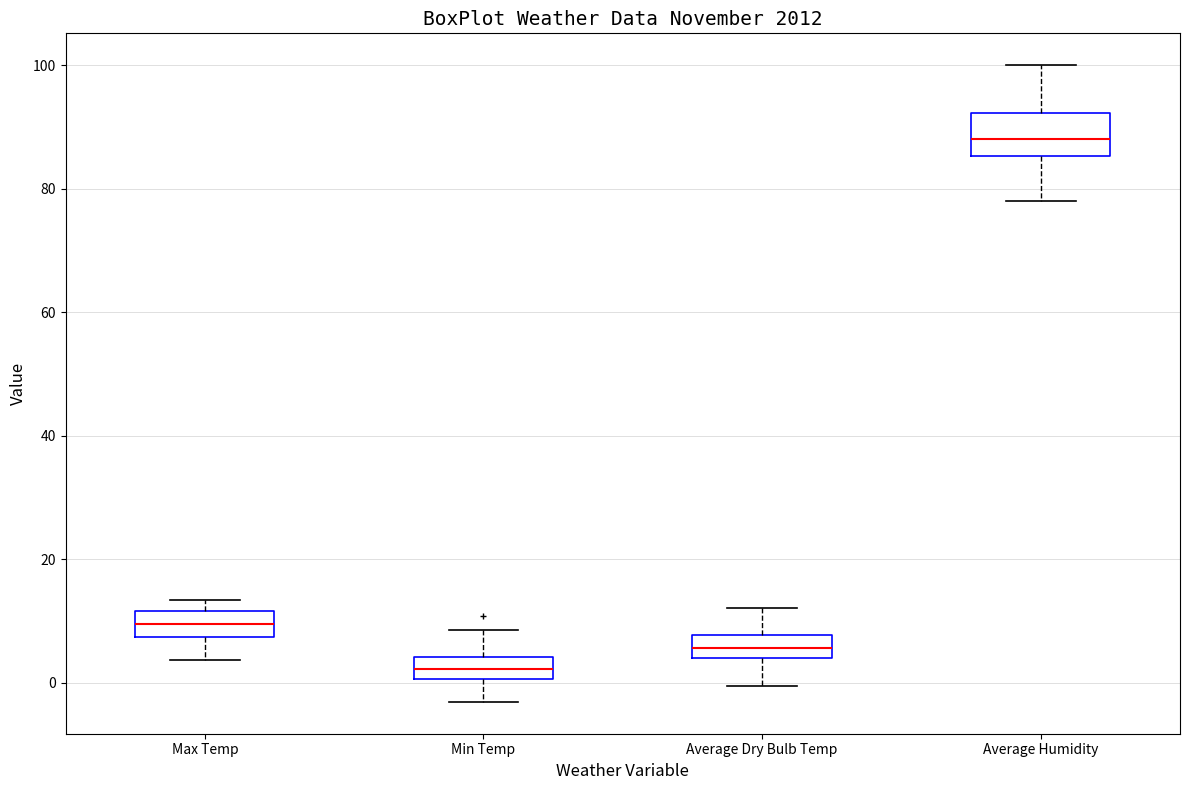

Reading left to right, read every box against the y-axis: the position of its median line, the range the box covers, and the ends of its whiskers. The values are not printed on the chart, so give them approximately, as read against the axis.

Max Temp: median 10, box 8 to 12, whiskers 4 to 14
Min Temp: median 2, box 0 to 4, whiskers -4 to 8
Average Dry Bulb Temp: median 6, box 4 to 8, whiskers 0 to 12
Average Humidity: median 88, box 86 to 92, whiskers 78 to 100